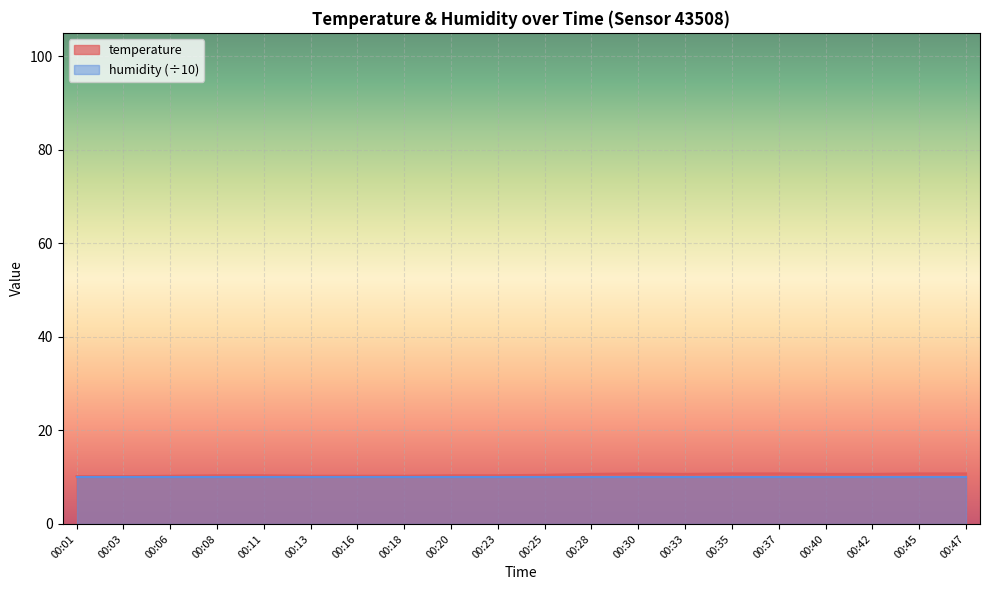

Reading left to right, extract all data points from this chart.

10.2	10.2	10.3	10.4	10.4	10.3	10.3	10.3	10.4	10.4	10.5	10.7	10.8	10.7	10.8	10.8	10.7	10.7	10.8	10.8